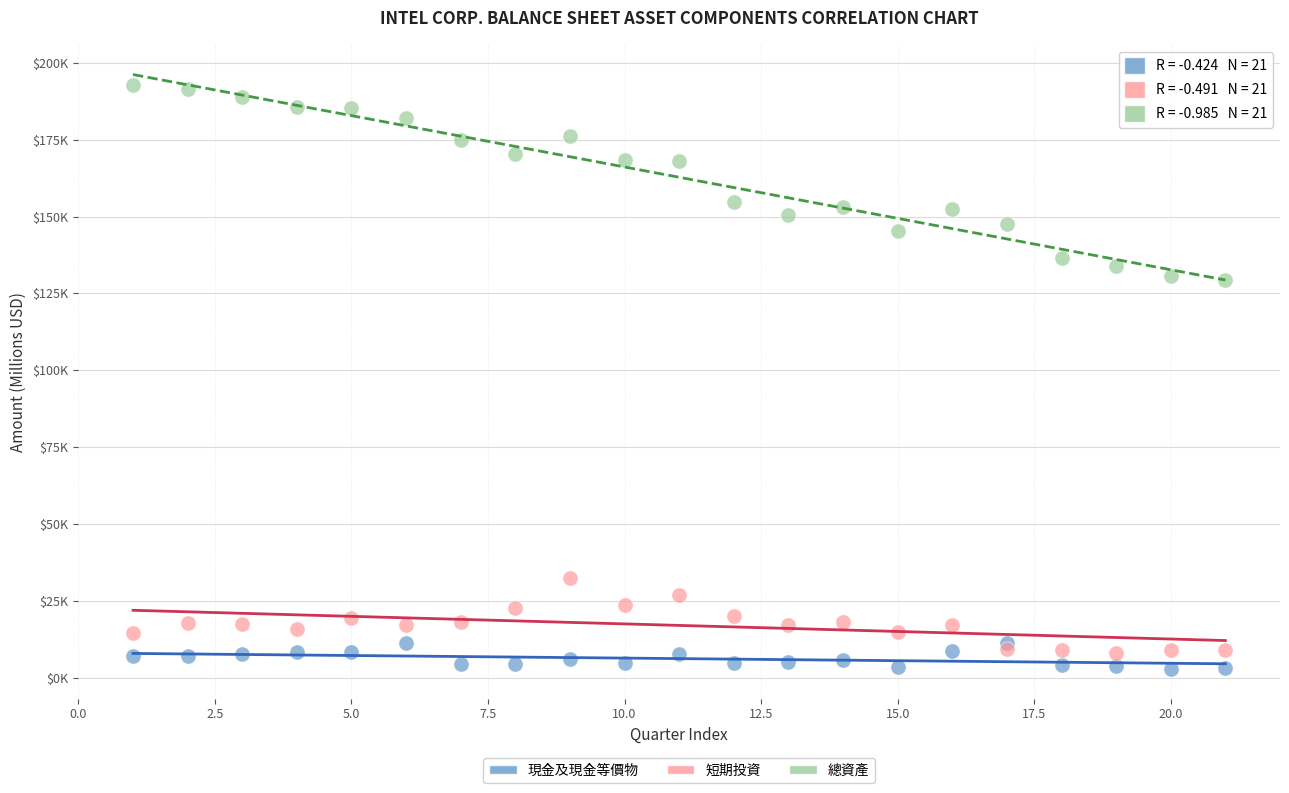

What are all the series names shown in the legend?

現金及現金等價物, 短期投資, 總資產